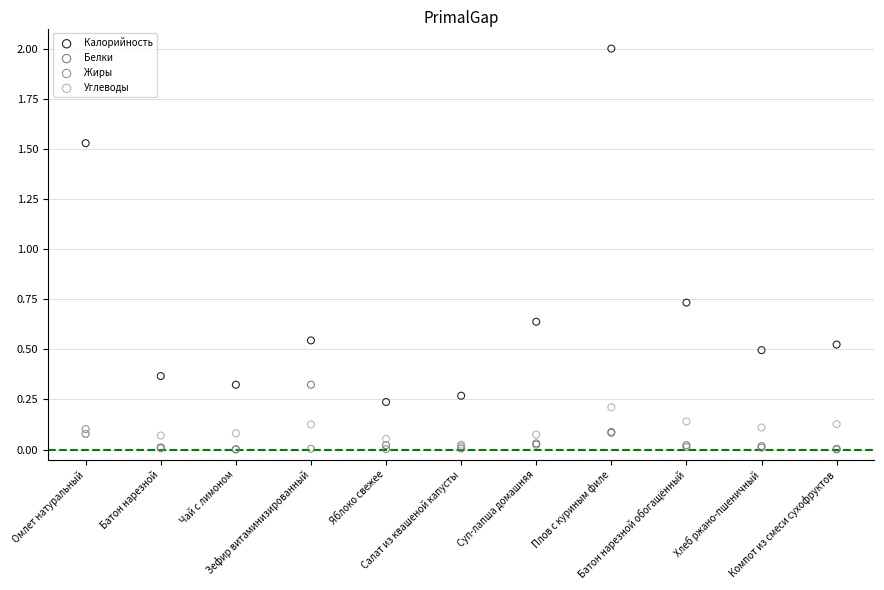

What are all the series names shown in the legend?

Калорийность, Белки, Жиры, Углеводы